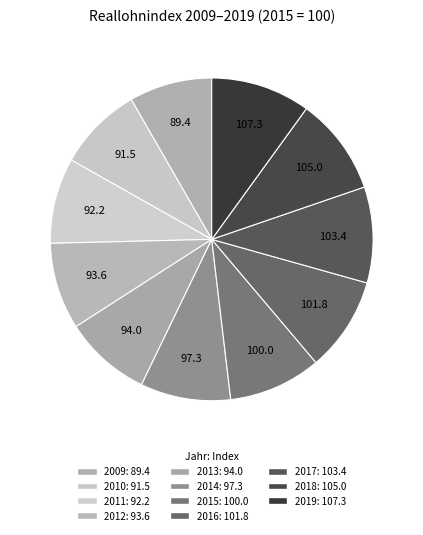

Count the number of slices in the pie.

11